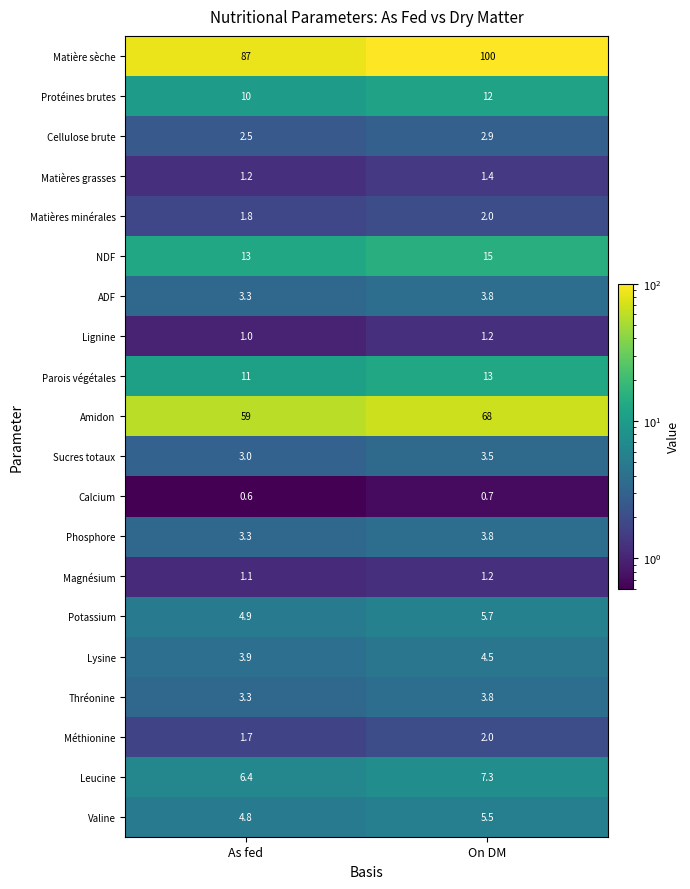

List the labels in order of Parois végétales value, largest first.

On DM, As fed